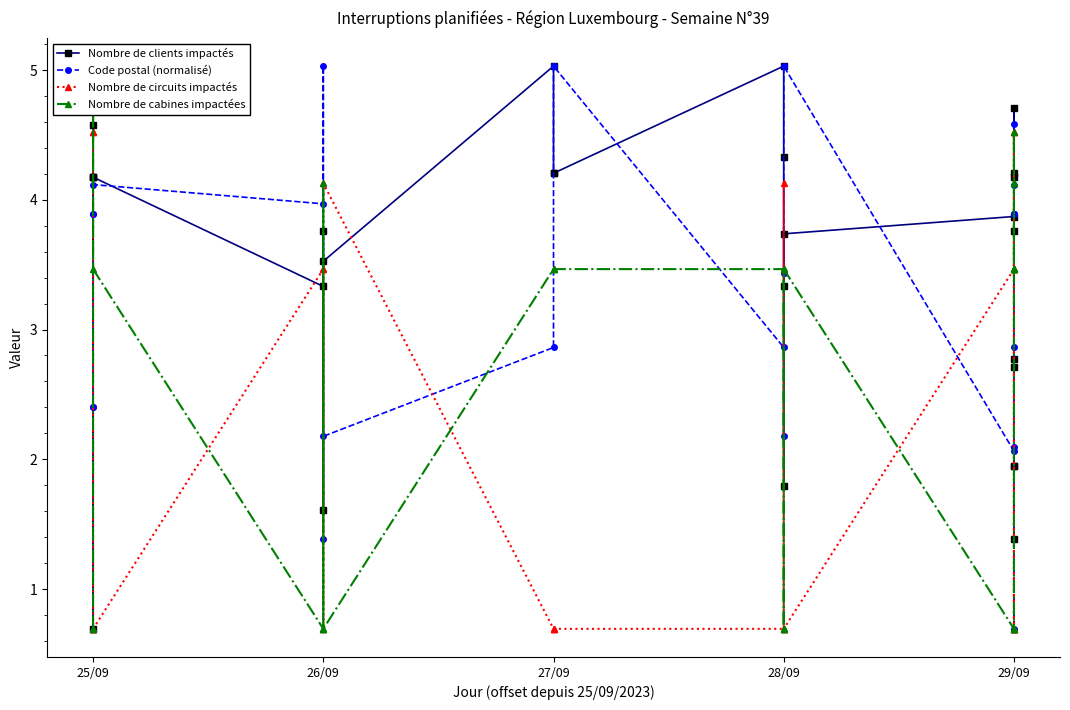

The value of Nombre de clients impactés at 27/09 is 1.6. True or false?

False